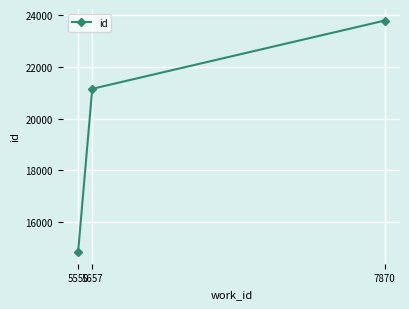

Is it true that the value at 7870 is 42355?

False